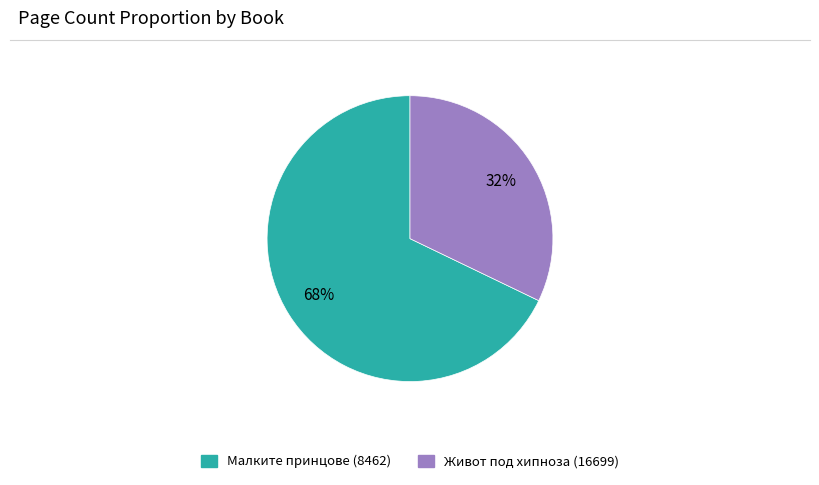

Rank the categories by value from highest to lowest.

Малките принцове (8462), Живот под хипноза (16699)